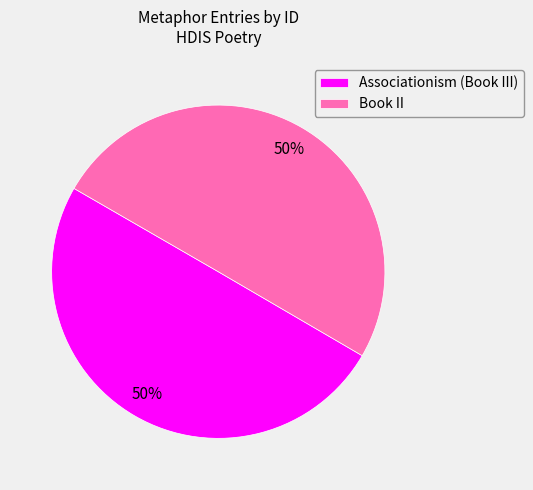

To the nearest percent, what portion does Book II represent?

50%